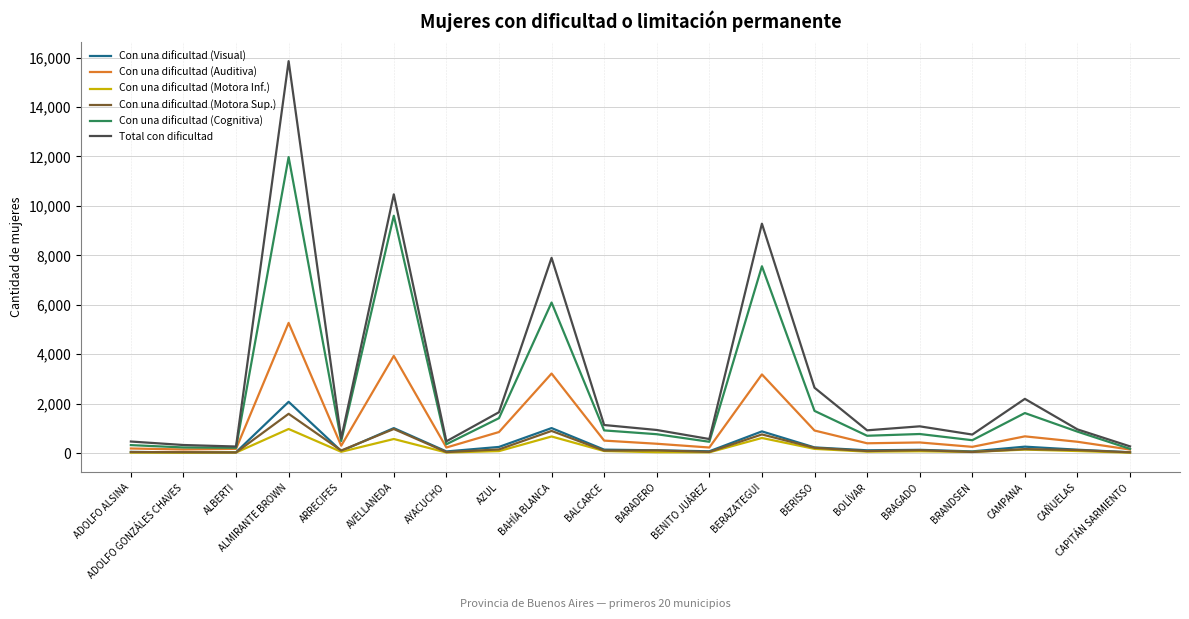

Which label corresponds to the largest value in the chart?

ALMIRANTE BROWN